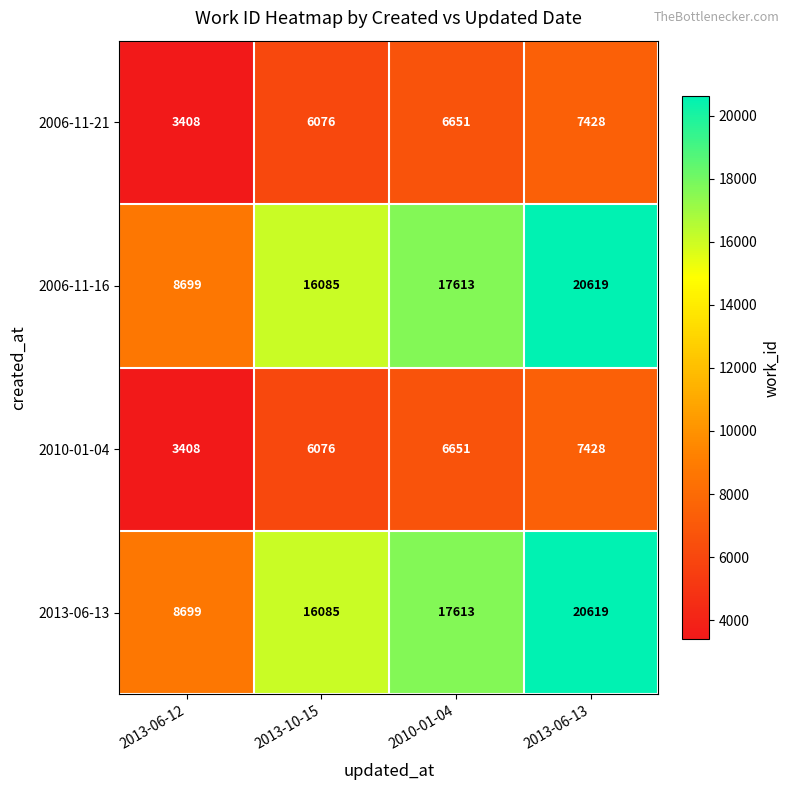

Count the number of categories in the chart.

4